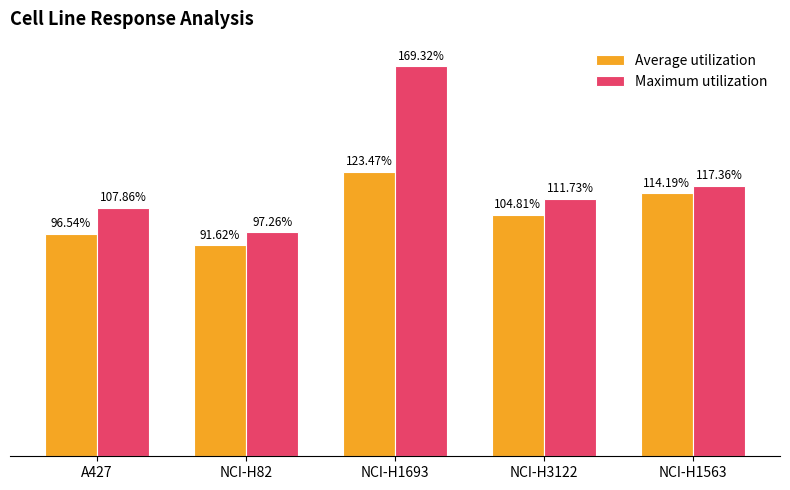

Which series has the largest range (max minus min)?

Maximum utilization